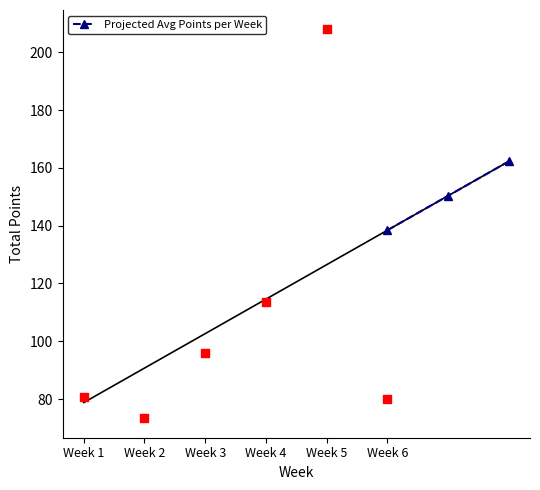

What is the highest value of the Projected Avg Points per Week series?

162.2